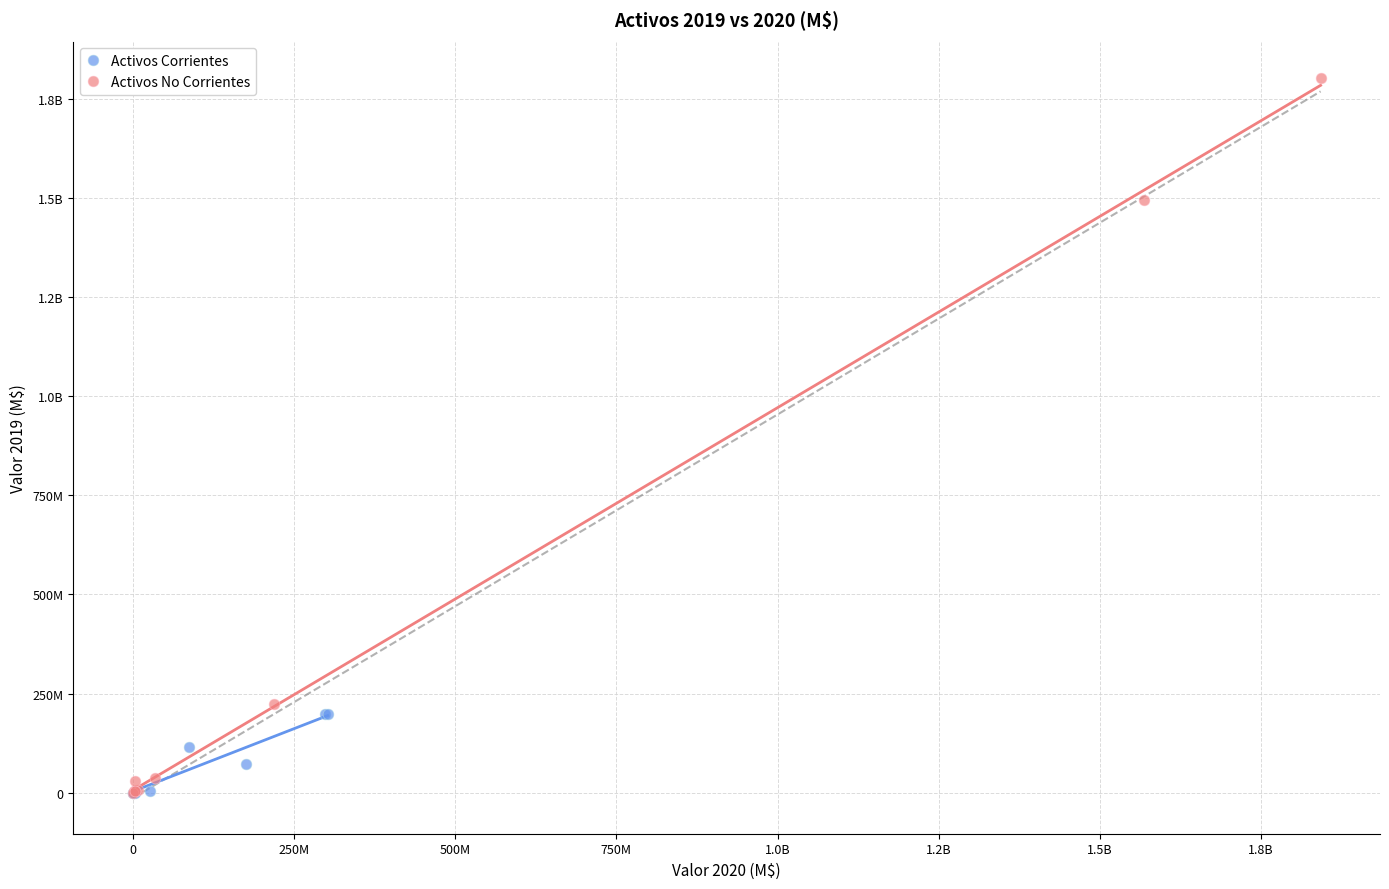

What are all the series names shown in the legend?

Activos Corrientes, Activos No Corrientes